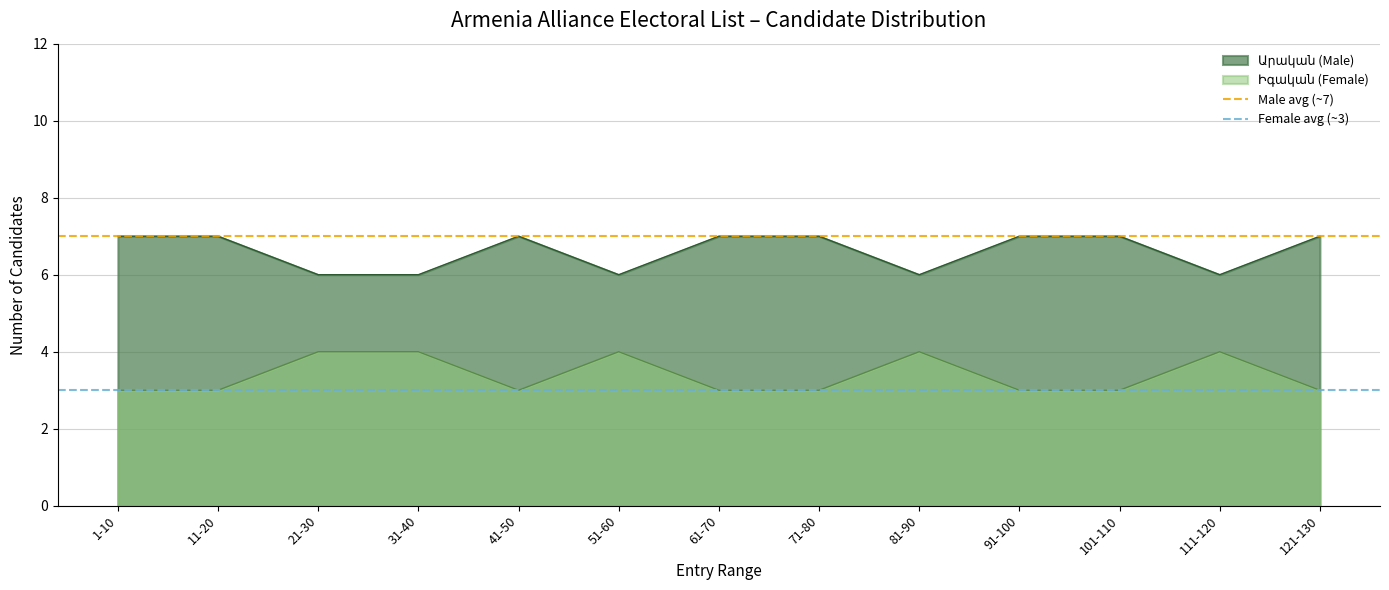

The Female avg (~3) series shows 3 at 11-20. True or false?

True